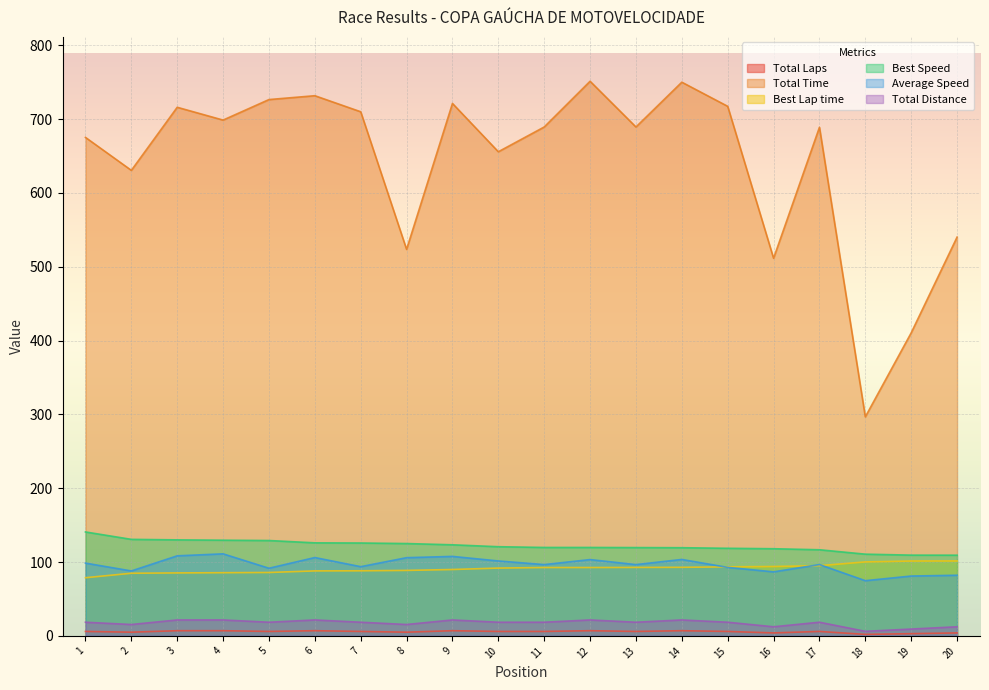

Does the chart display data point markers on the line(s)?

No